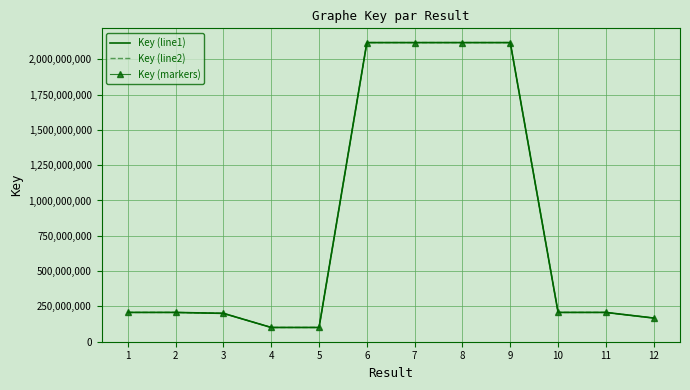

At which category is the sum across all series the highest?

8